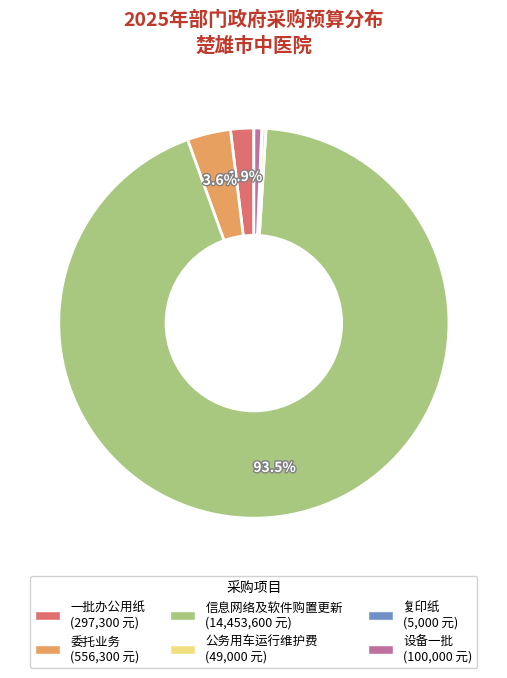

What is the ratio of the value at 委托业务 (556,300 元) to the value at 设备一批 (100,000 元)?

5.6